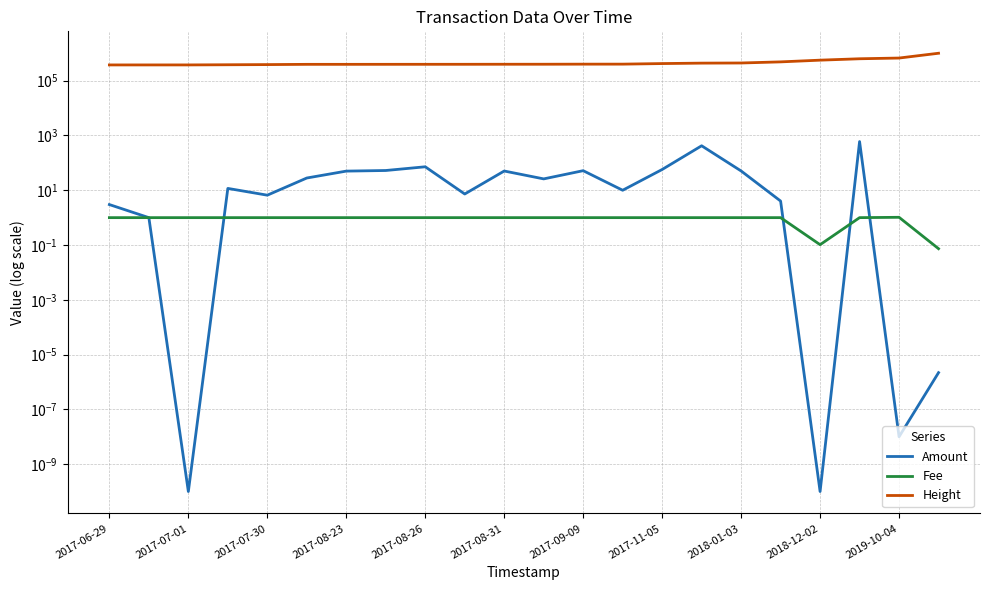

Which series has the largest total across all categories?

Height